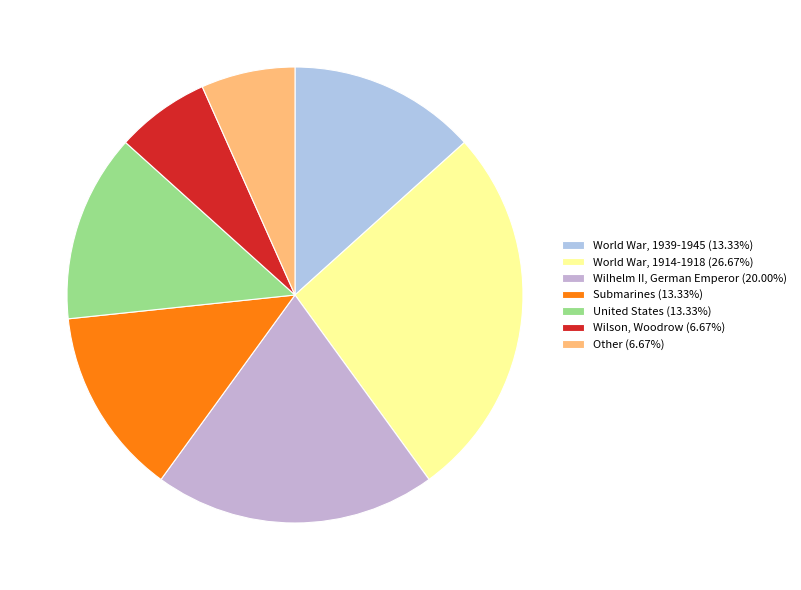

How many segments does this pie chart have?

7